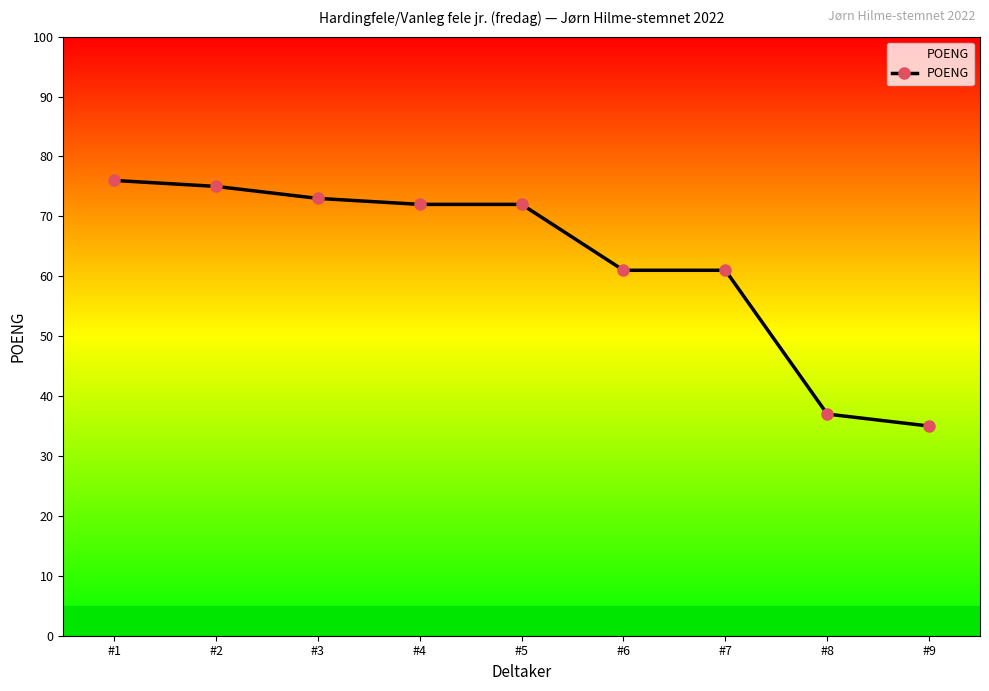

True or false: the data shows 72 at #5.

True